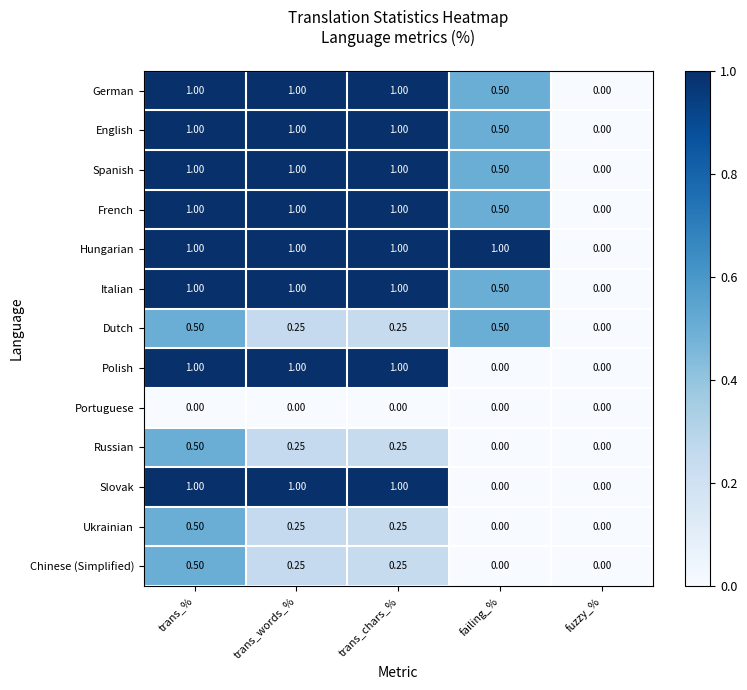

Which series has the largest total across all categories?

Hungarian